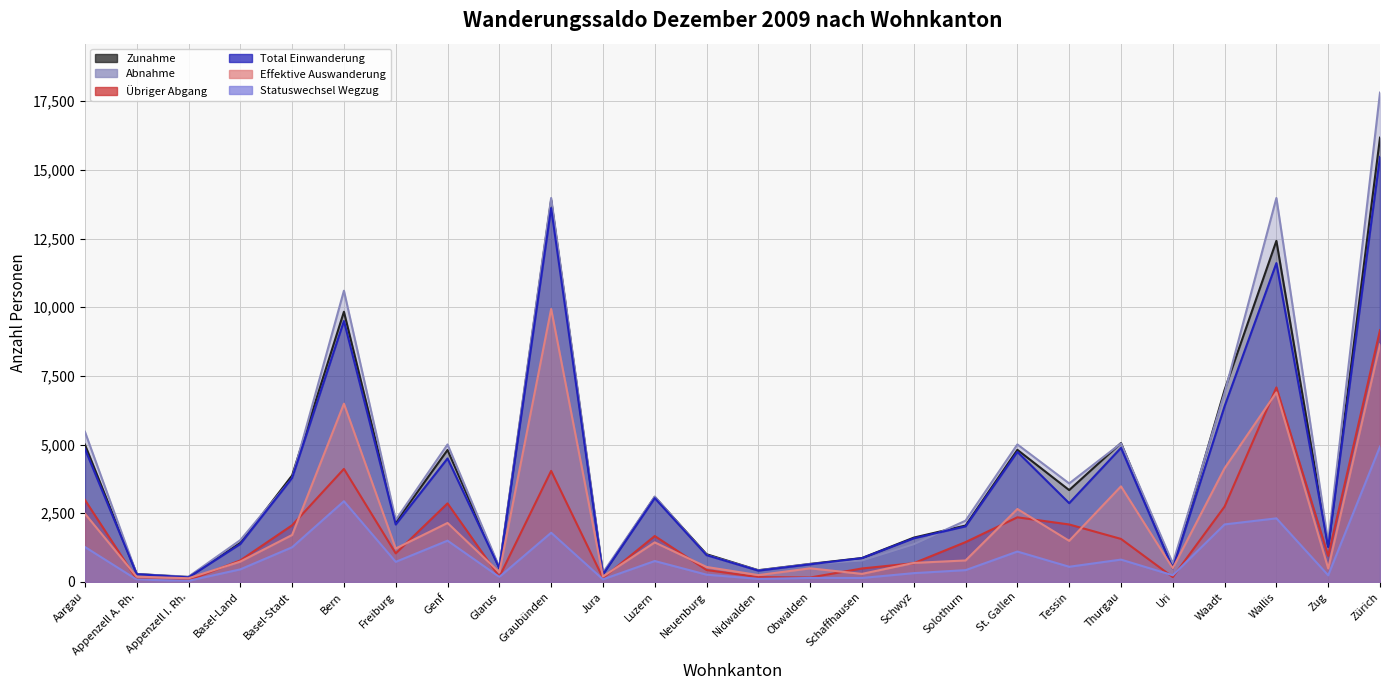

Reading left to right, transcribe all the data shown in this chart.

Zunahme: 5000	287	174	1420	3876	9835	2173	4803	503	13902	288	3095	1007	425	655	868	1611	2051	4808	3342	5056	510	6991	12417	1290	16174
Abnahme: 5467	282	189	1521	3769	10601	2253	5003	533	13977	335	3107	975	419	651	779	1370	2228	5004	3584	5042	670	6880	13977	1435	17814
Übriger Abgang: 2984	94	57	782	2061	4113	1038	2858	184	4041	140	1669	432	173	158	488	680	1448	2351	2090	1564	174	2742	7080	946	9165
Total Einwanderung: 4846	280	165	1379	3780	9497	2089	4493	497	13609	272	3050	971	409	639	864	1586	2022	4732	2865	4879	492	6395	11606	1272	15474
Effektive Auswanderung: 2483	188	132	739	1708	6488	1215	2145	349	9936	195	1438	543	246	493	291	690	780	2653	1494	3478	496	4138	6897	489	8649
Statuswechsel Wegzug: 1271	83	39	456	1260	2936	729	1500	179	1789	92	759	262	109	143	142	318	427	1104	550	811	240	2092	2313	239	4926